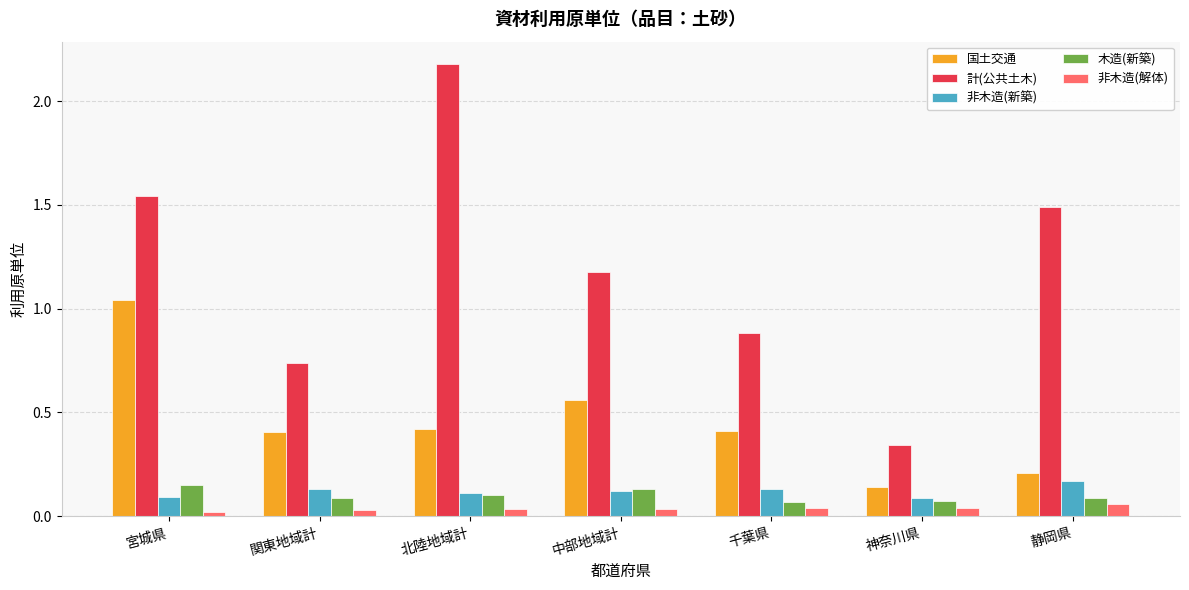

At how many categories does at least one series exceed 2?

1